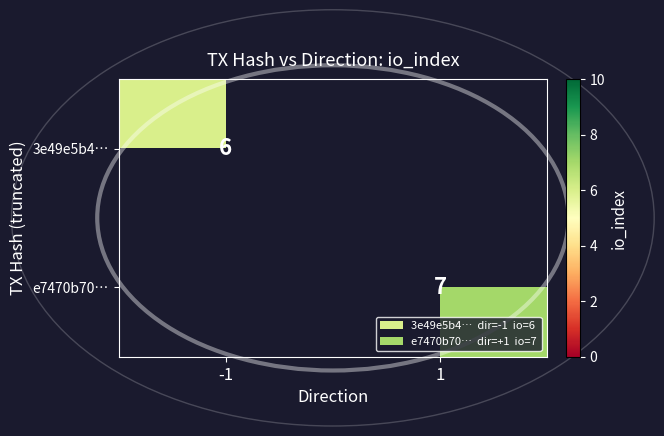

The value of e7470b70… at 1 is 2. True or false?

False